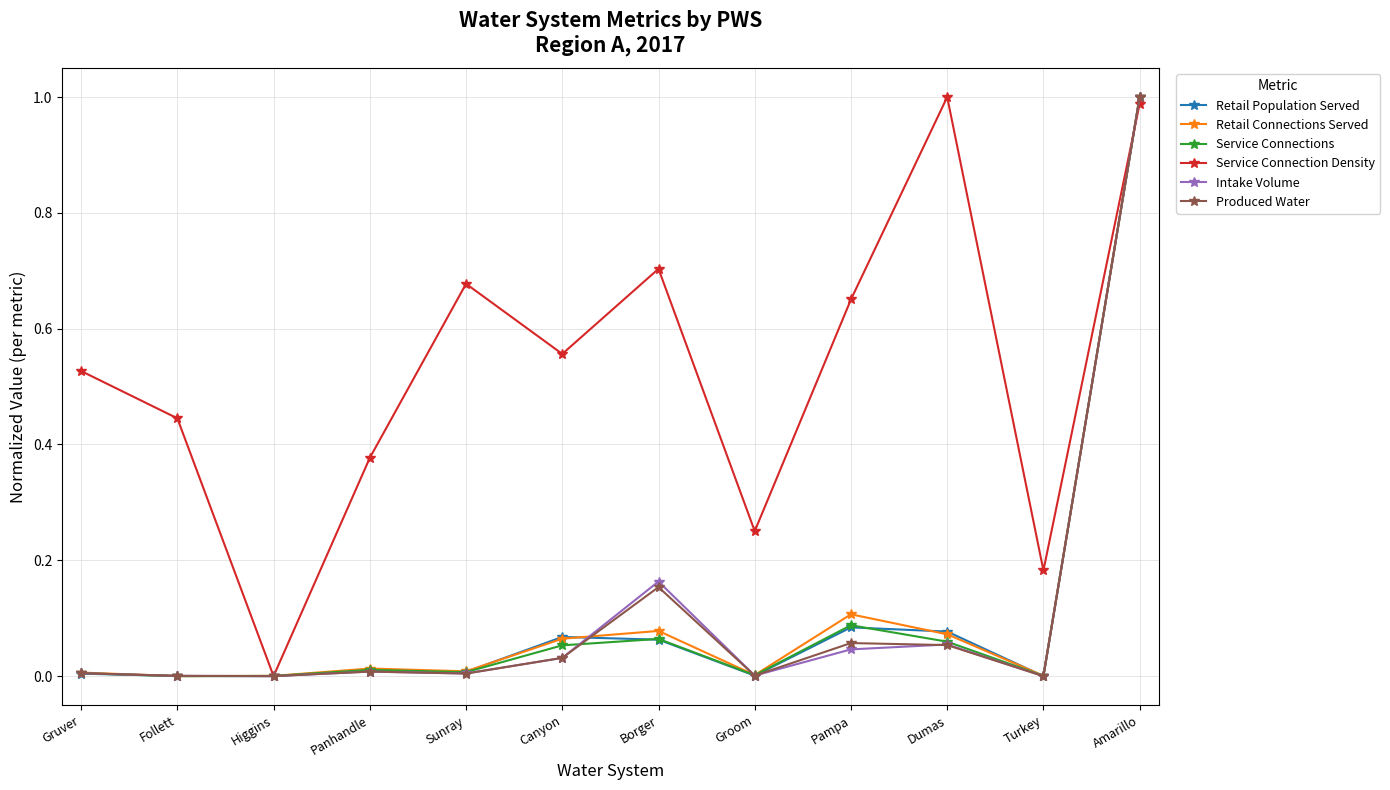

How many distinct data groups are displayed?

6